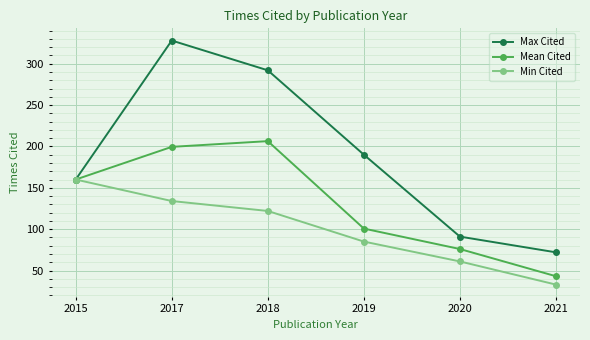

True or false: Mean Cited has more than 2 interior local peaks.

False